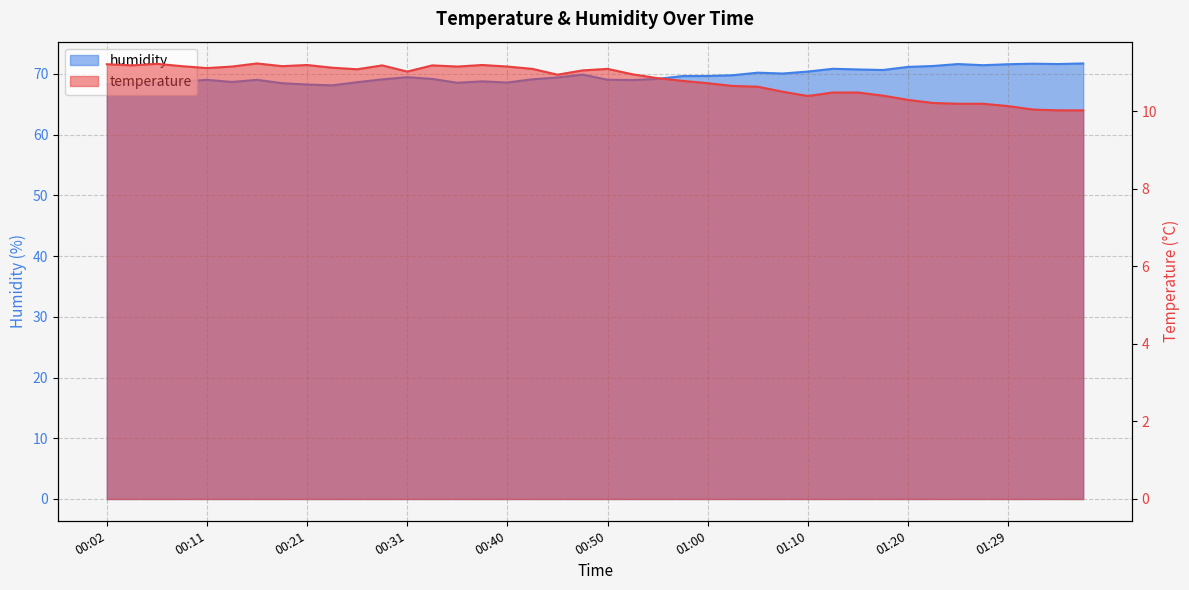

Reading left to right, what are all the values shown in this chart?

temperature: 11.2	11.2	11.2	11.2	11.1	11.2	11.2	11.2	11.2	11.1	11.1	11.2	11.0	11.2	11.2	11.2	11.2	11.1	10.9	11.1	11.1	11.0	10.9	10.8	10.7	10.7	10.6	10.5	10.4	10.5	10.5	10.4	10.3	10.2	10.2	10.2	10.1	10.1	10.0	10.0
humidity: 68.3	68.5	68.6	68.8	69.0	68.7	69.0	68.5	68.3	68.1	68.6	69.1	69.5	69.2	68.5	68.8	68.6	69.1	69.4	69.9	69.0	69.0	69.2	69.7	69.7	69.8	70.2	70.1	70.4	70.8	70.7	70.7	71.2	71.3	71.6	71.4	71.6	71.7	71.6	71.7